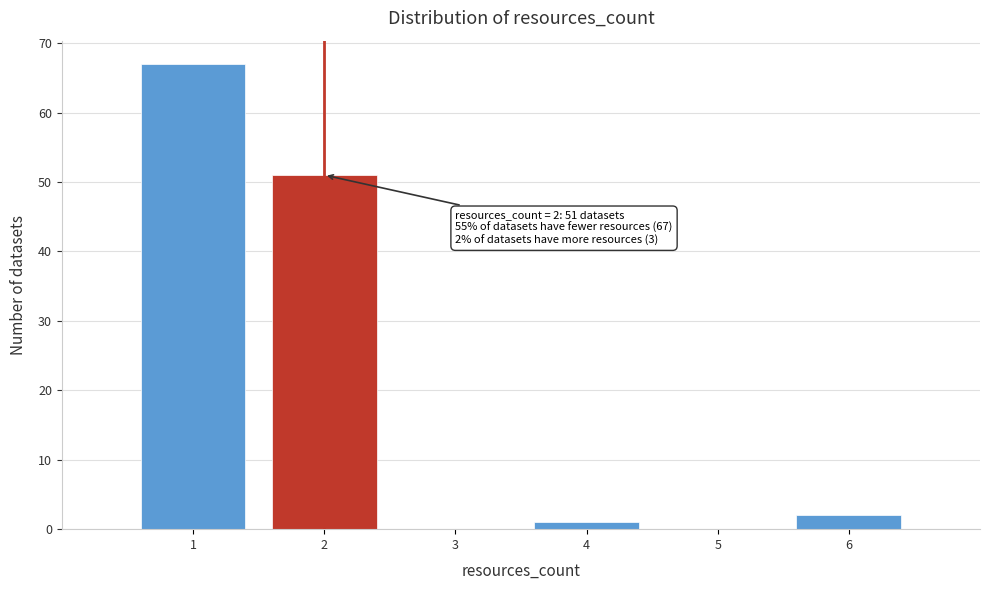

Over which range of the x-axis is the bar tallest?

0.5 to 1.5